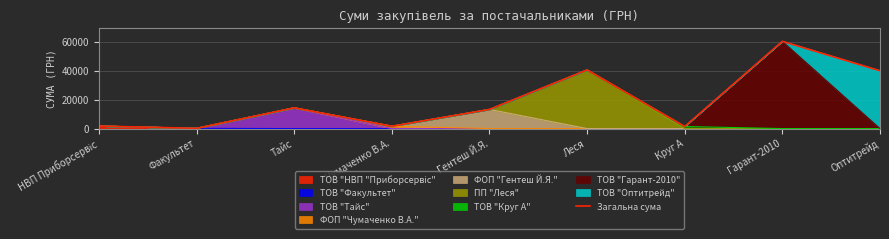

What is the value of the 4th point from the left?

1647.0